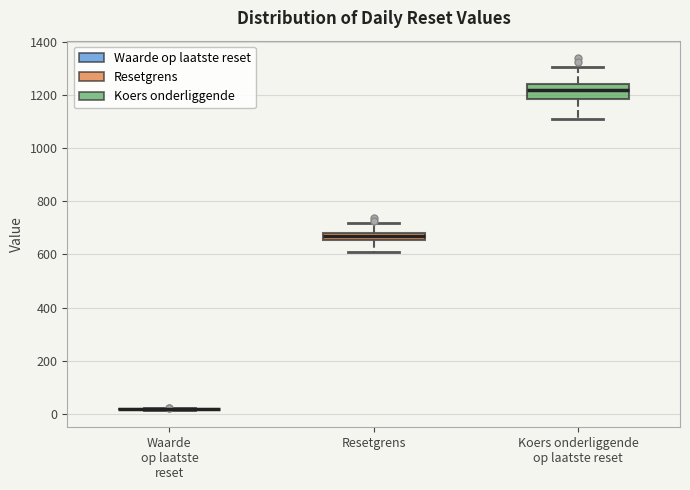

Where is the lower edge of the box for Resetgrens on the y-axis? The values are not printed on the chart, so give them approximately, as read against the axis.

660